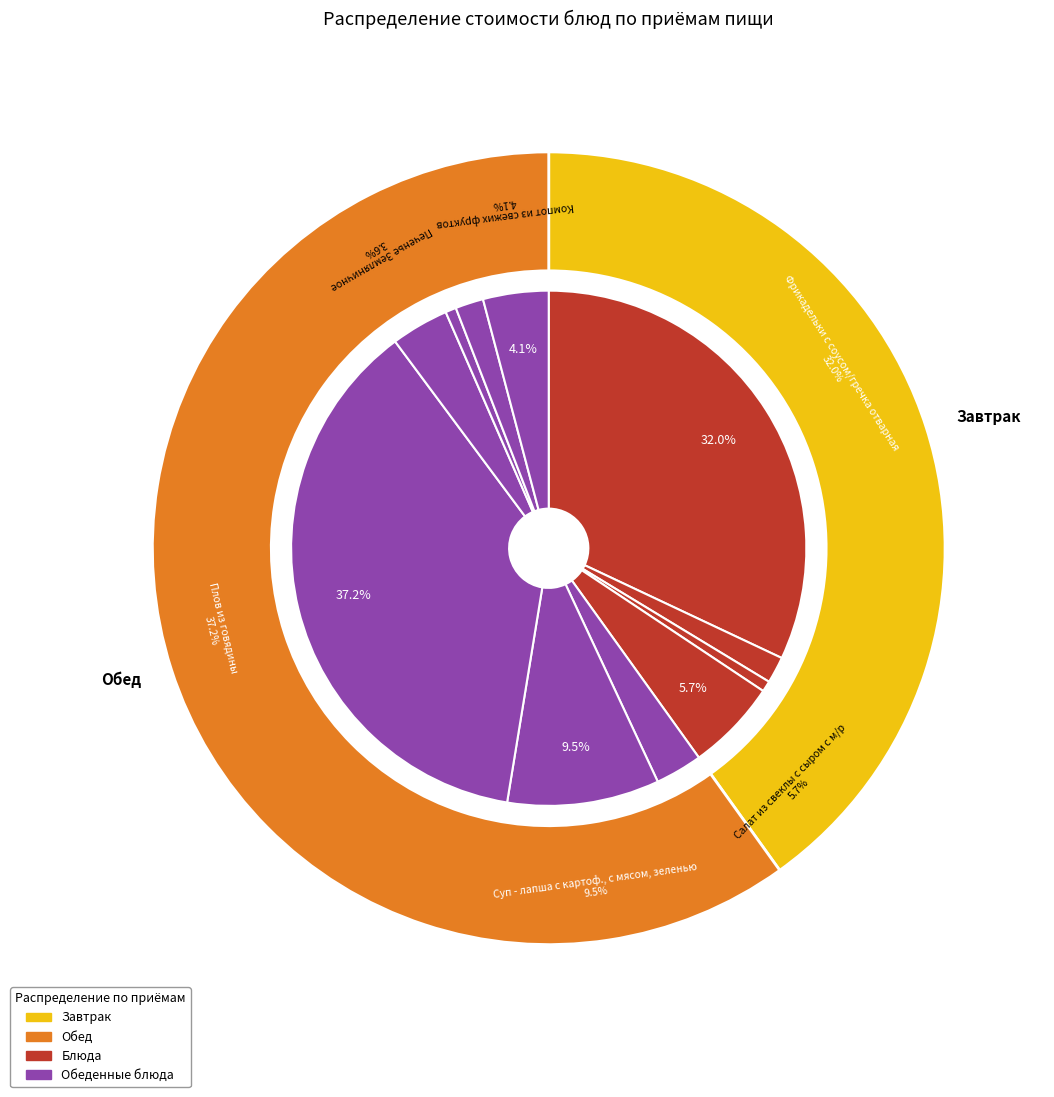

To the nearest percent, what is the combined percentage of Компот из свежих фруктов and Салат из свеклы с сыром с м/р?

10%